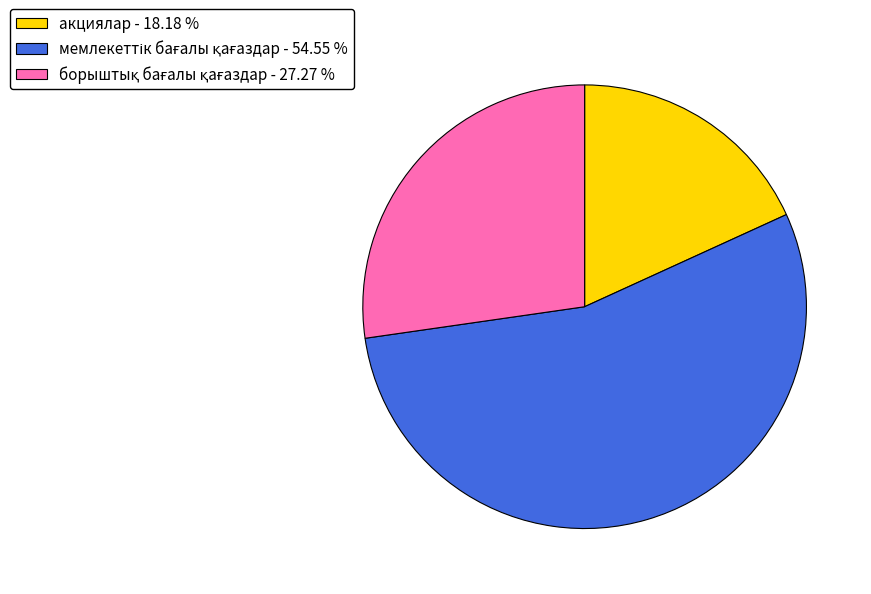

Is there a majority slice in this chart?

Yes